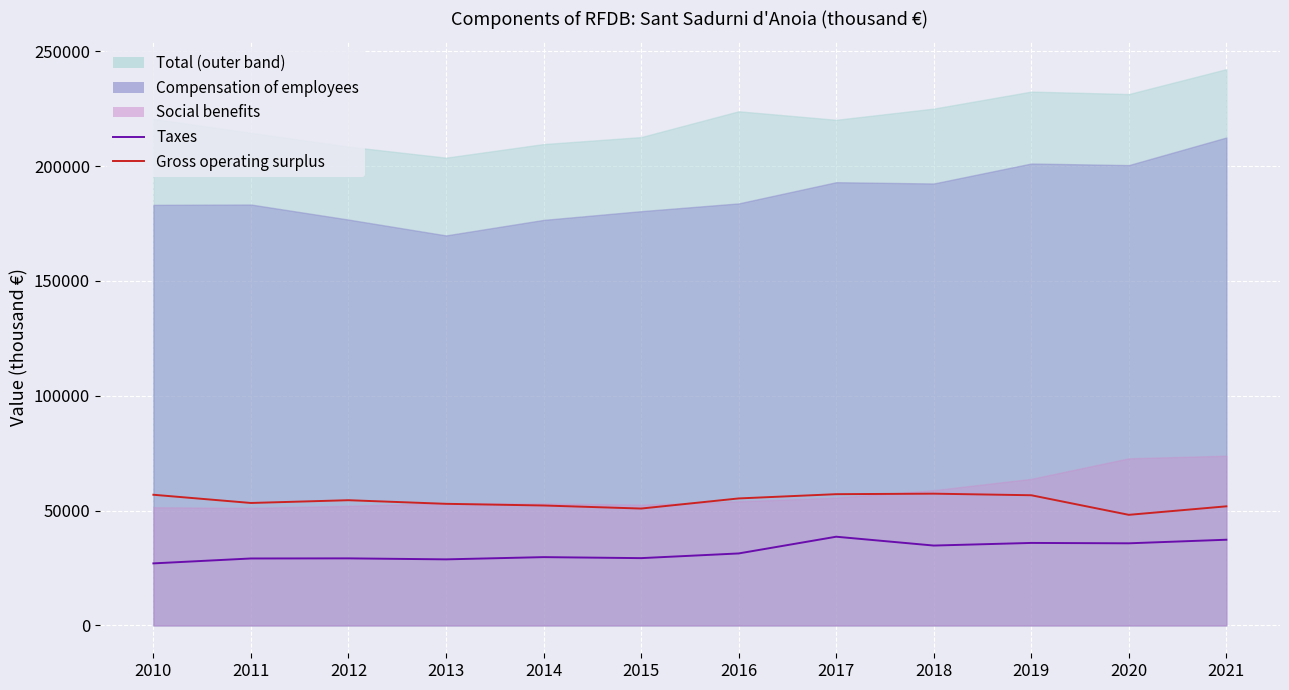

What is the highest value of the Gross operating surplus series?

57385